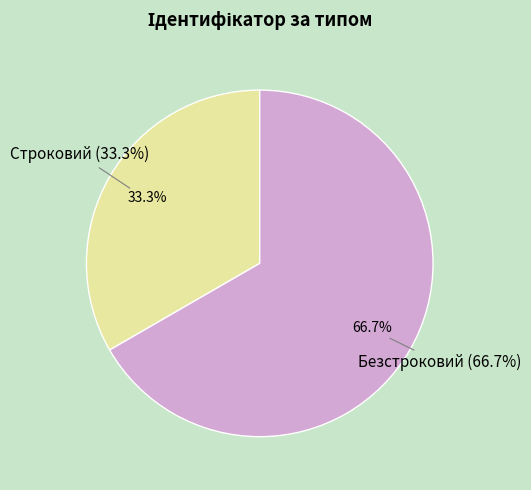

Is the sum of Строковий and Безстроковий greater than half?

Yes